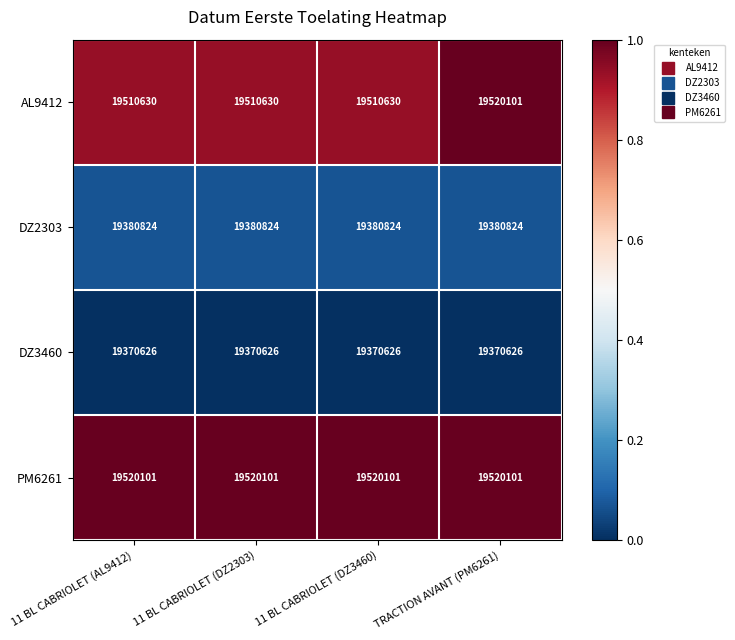

Is it true that DZ2303 equals 19380824 at TRACTION AVANT (PM6261)?

True